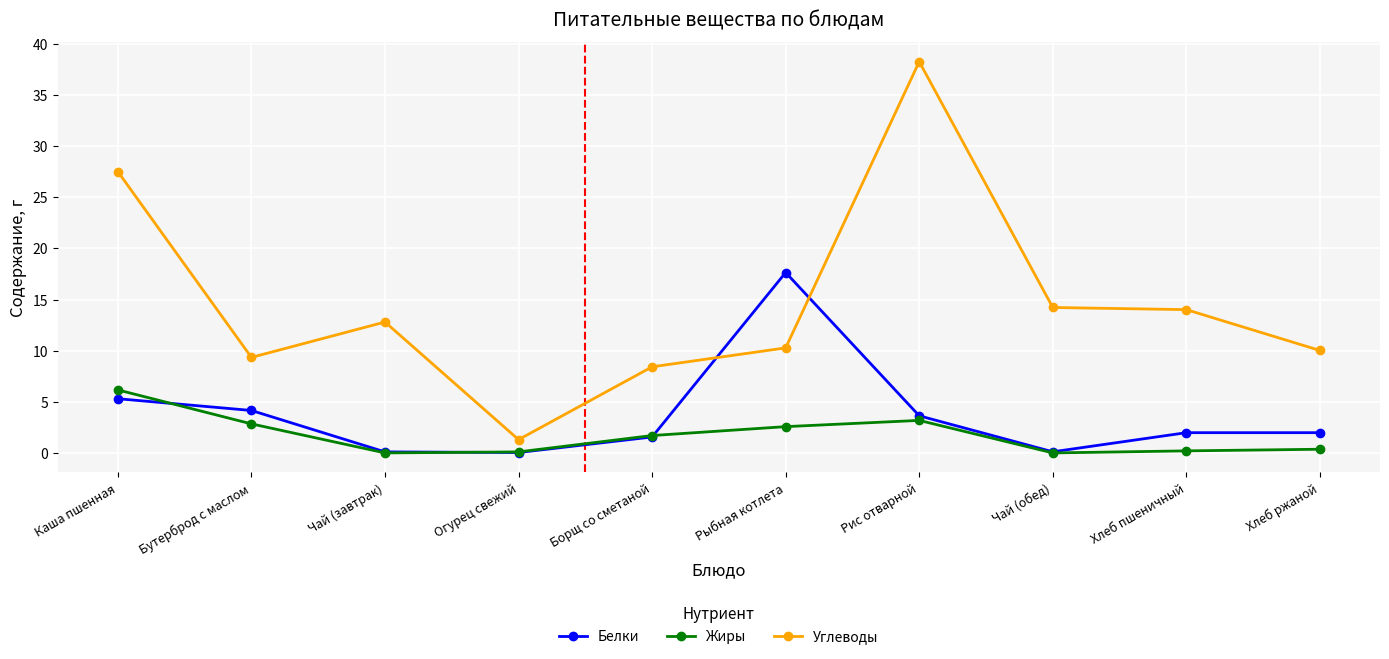

What is the difference between the Углеводы values at Каша пшенная and Рис отварной?

10.8